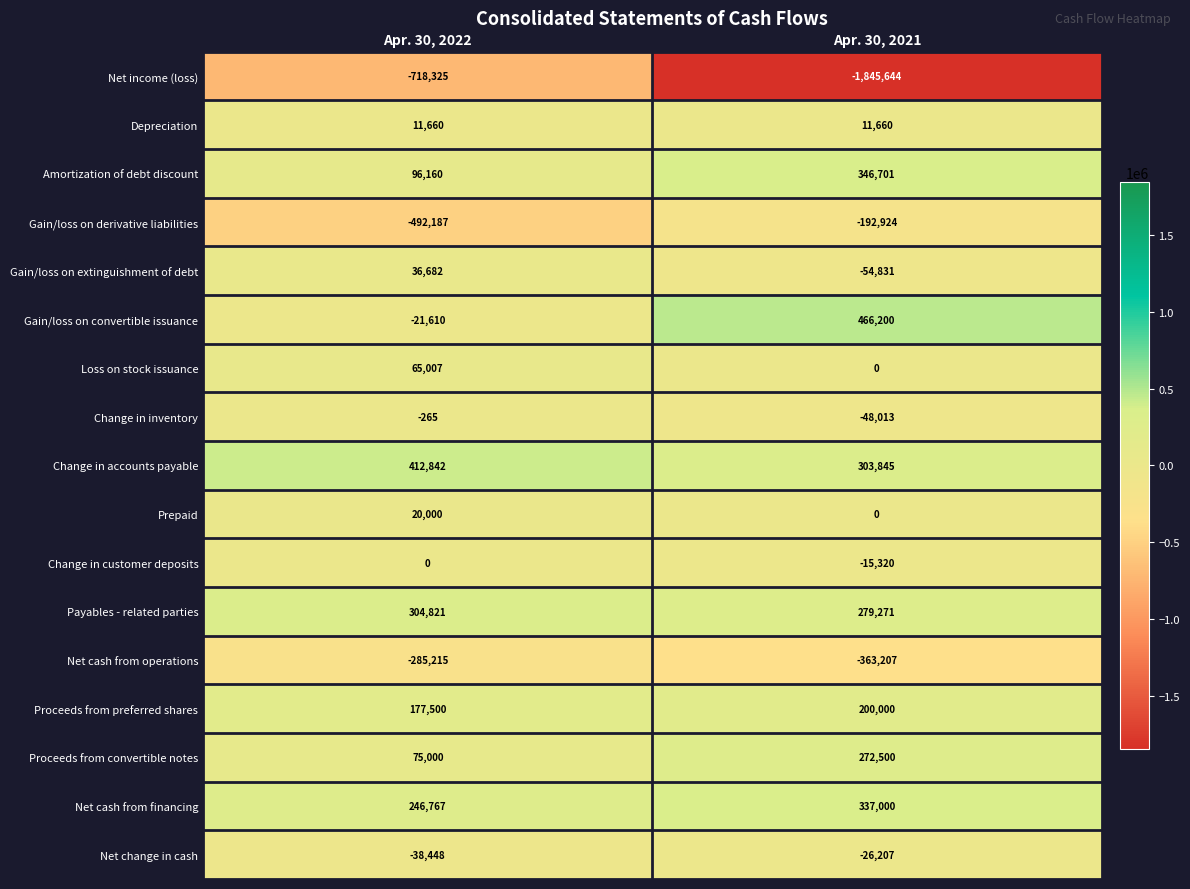

At which category is the sum across all series the highest?

Apr. 30, 2022